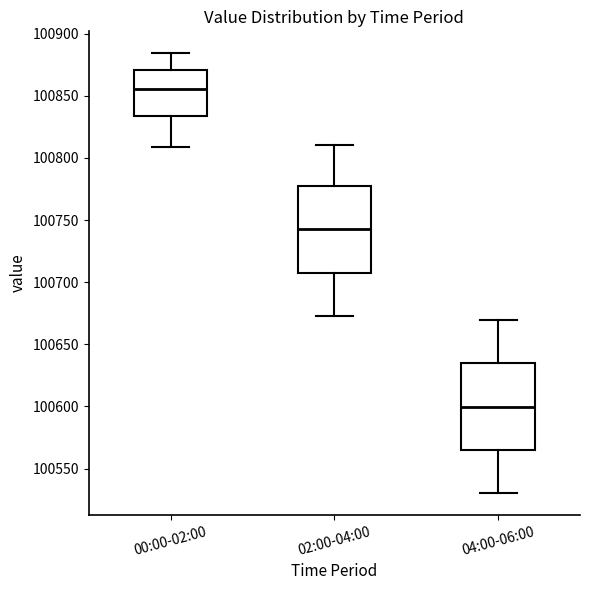

Reading left to right, transcribe this box plot: for each box, give where its median line is, the range the box spans, and where its two whiskers end, as read against the y-axis. The values are not printed on the chart, so give them approximately, as read against the axis.

00:00-02:00: median 100855, box 100835 to 100870, whiskers 100810 to 100885
02:00-04:00: median 100740, box 100710 to 100775, whiskers 100675 to 100810
04:00-06:00: median 100600, box 100565 to 100635, whiskers 100530 to 100670